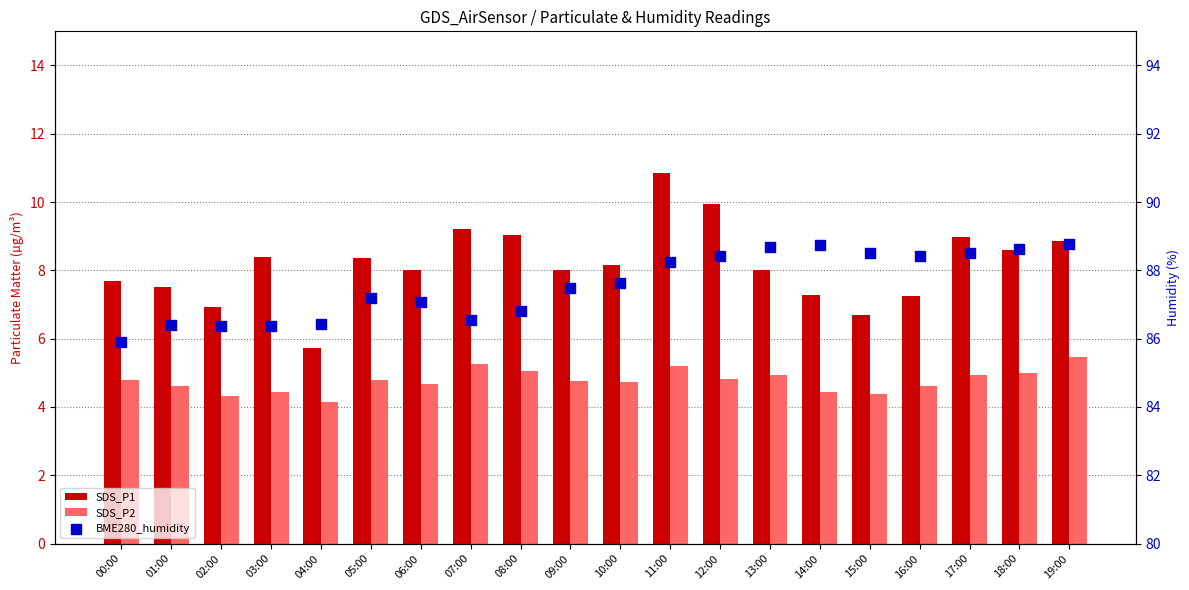

What are all the series names shown in the legend?

SDS_P1, SDS_P2, BME280_humidity